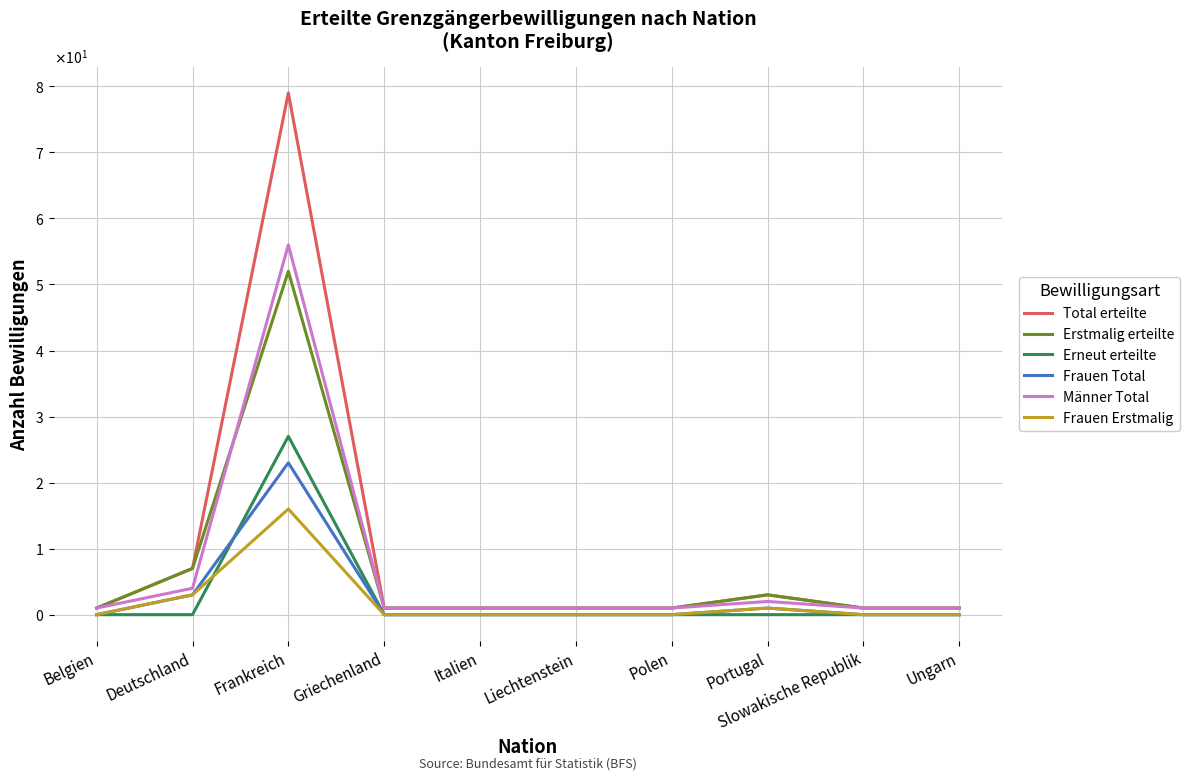

Which category has the lowest value in the Total erteilte series?

Belgien